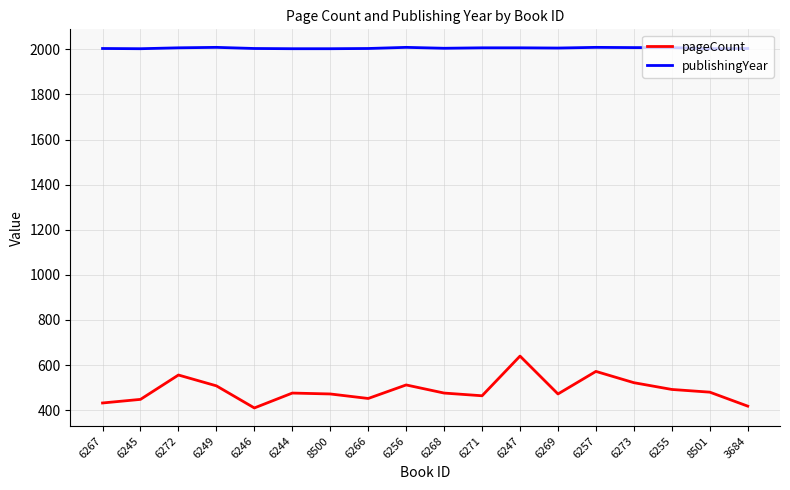

Does the chart display data point markers on the line(s)?

No